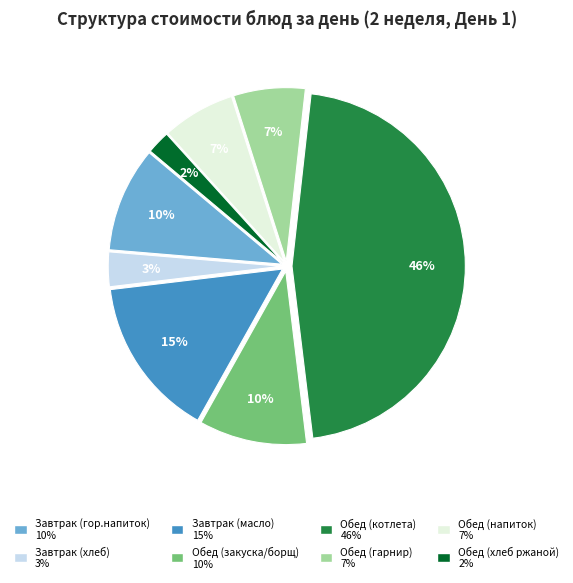

How many slices are in this pie chart?

8